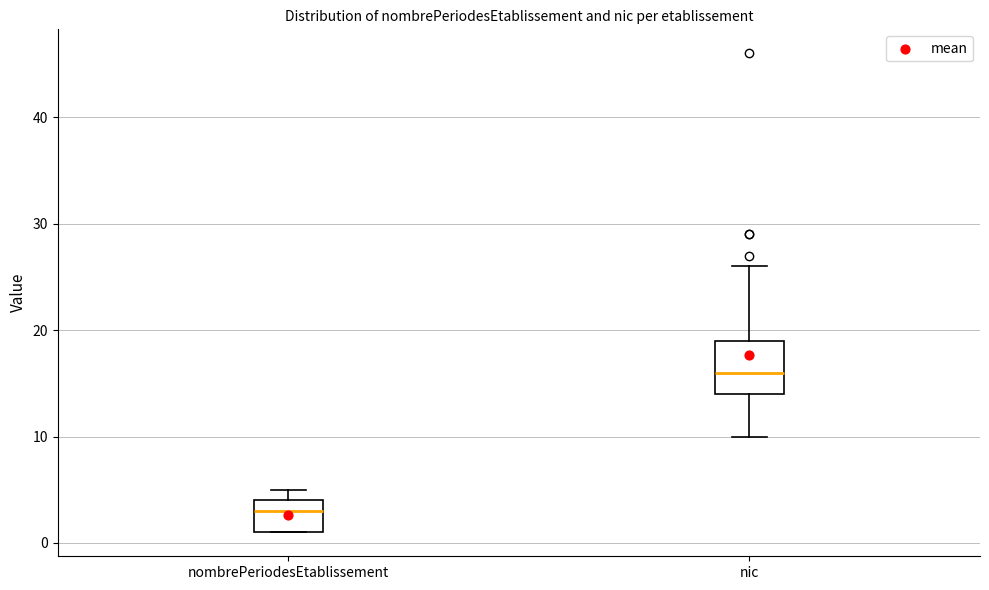

Reading left to right, transcribe this box plot: for each box, give where its median line is, the range the box spans, and where its two whiskers end, as read against the y-axis. The values are not printed on the chart, so give them approximately, as read against the axis.

nombrePeriodesEtablissement: median 3, box 1 to 4, whiskers 1 to 5
nic: median 16, box 14 to 19, whiskers 10 to 26